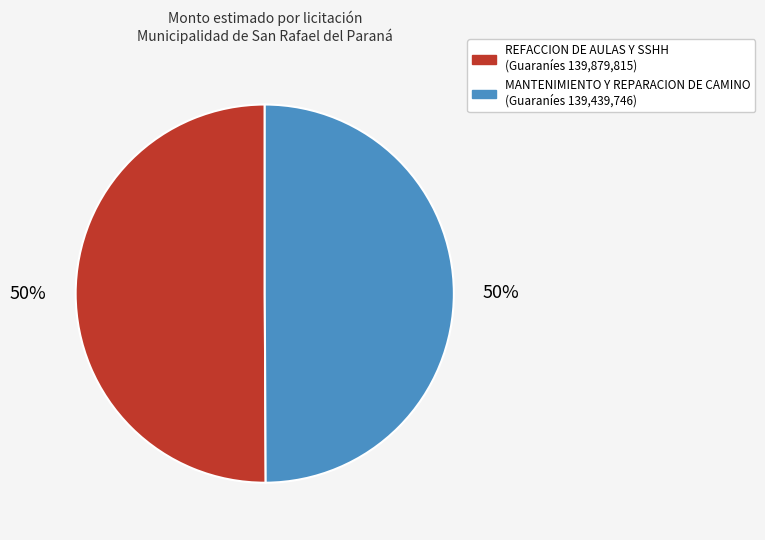

Combined, do MANTENIMIENTO Y REPARACION DE CAMINO and REFACCION DE AULAS Y SSHH account for over 50%?

Yes